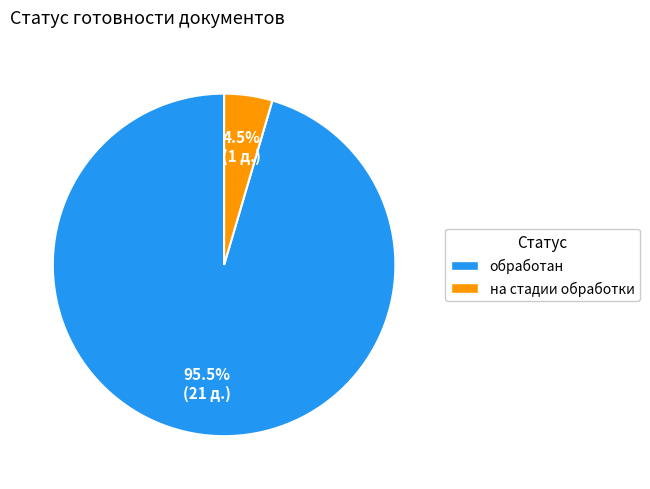

What is the total percentage of на стадии обработки and обработан?

100.0%